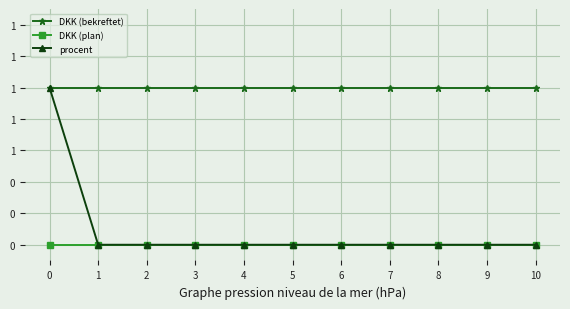

Which series changed the most between 3 and 7?

DKK (bekreftet)